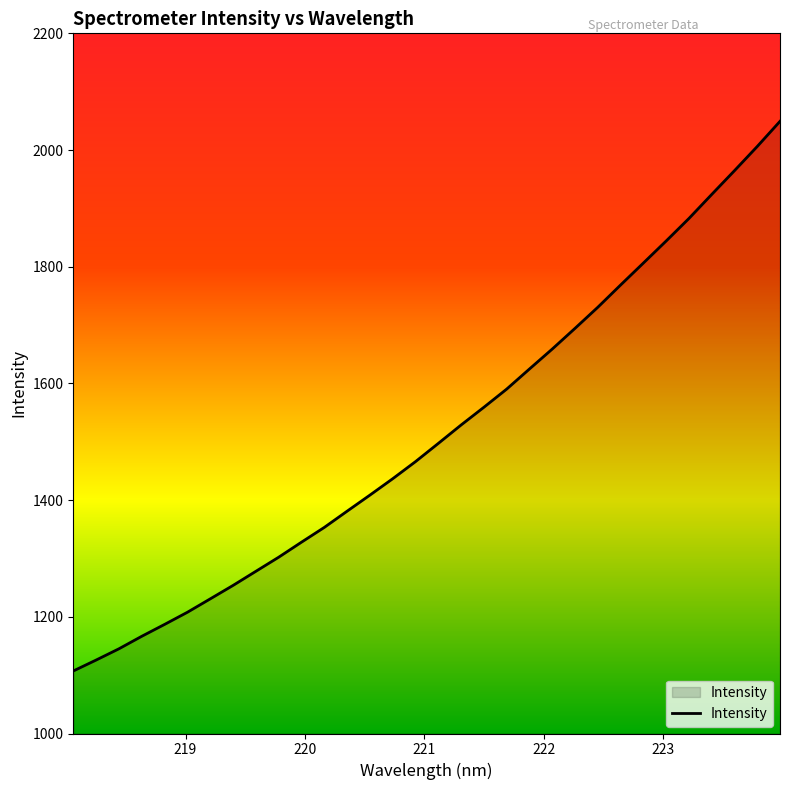

What is the difference between the maximum and minimum values?

942.1